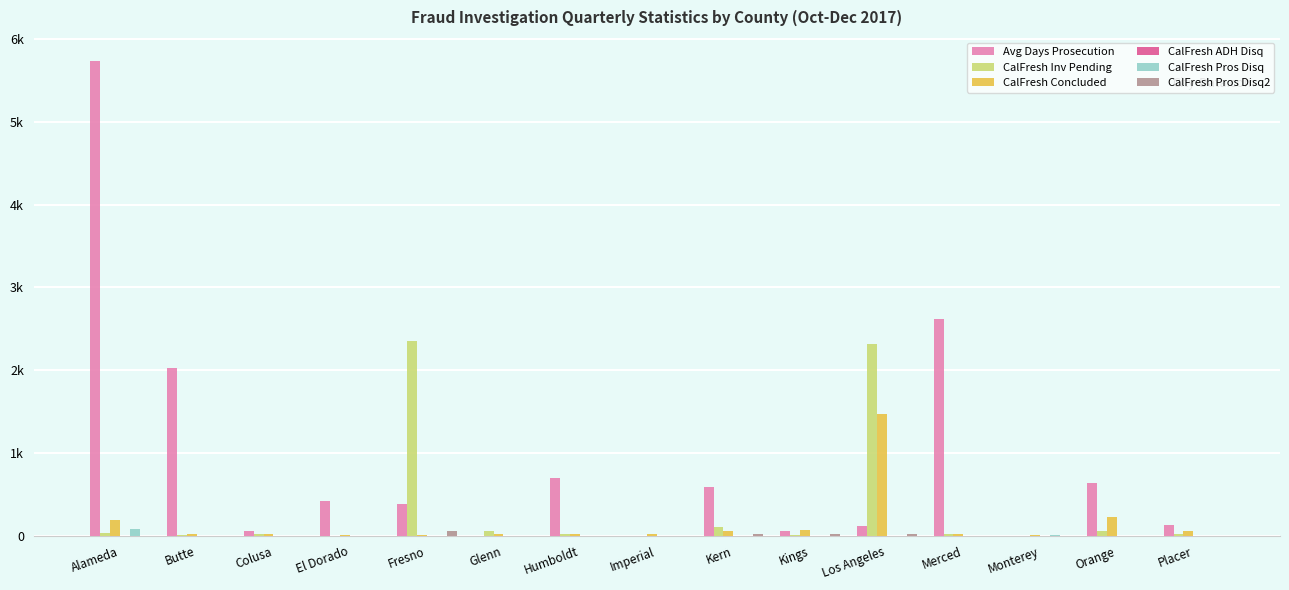

What is the label of the 7th bar from the left?

Humboldt